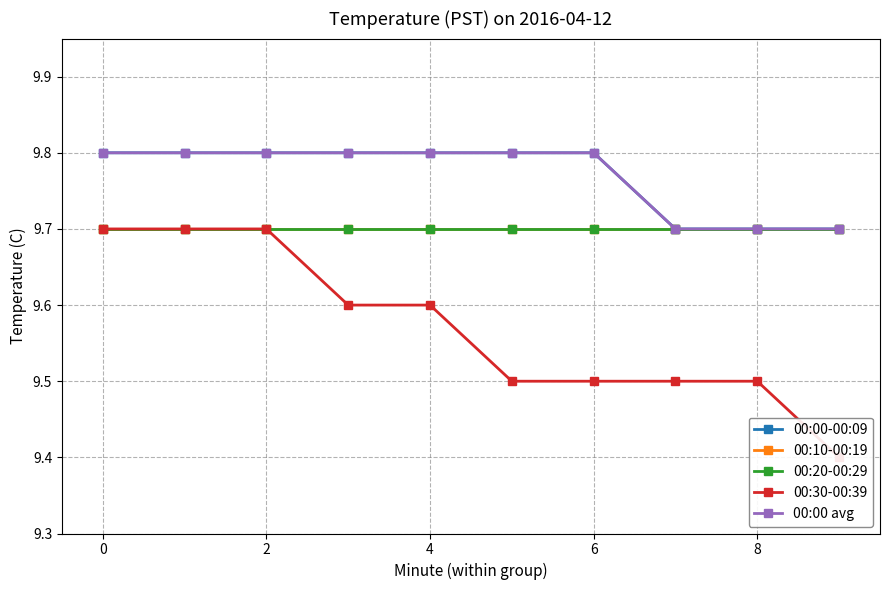

At 0, list the series in order from largest to smallest.

00:00-00:09, 00:00 avg, 00:10-00:19, 00:20-00:29, 00:30-00:39